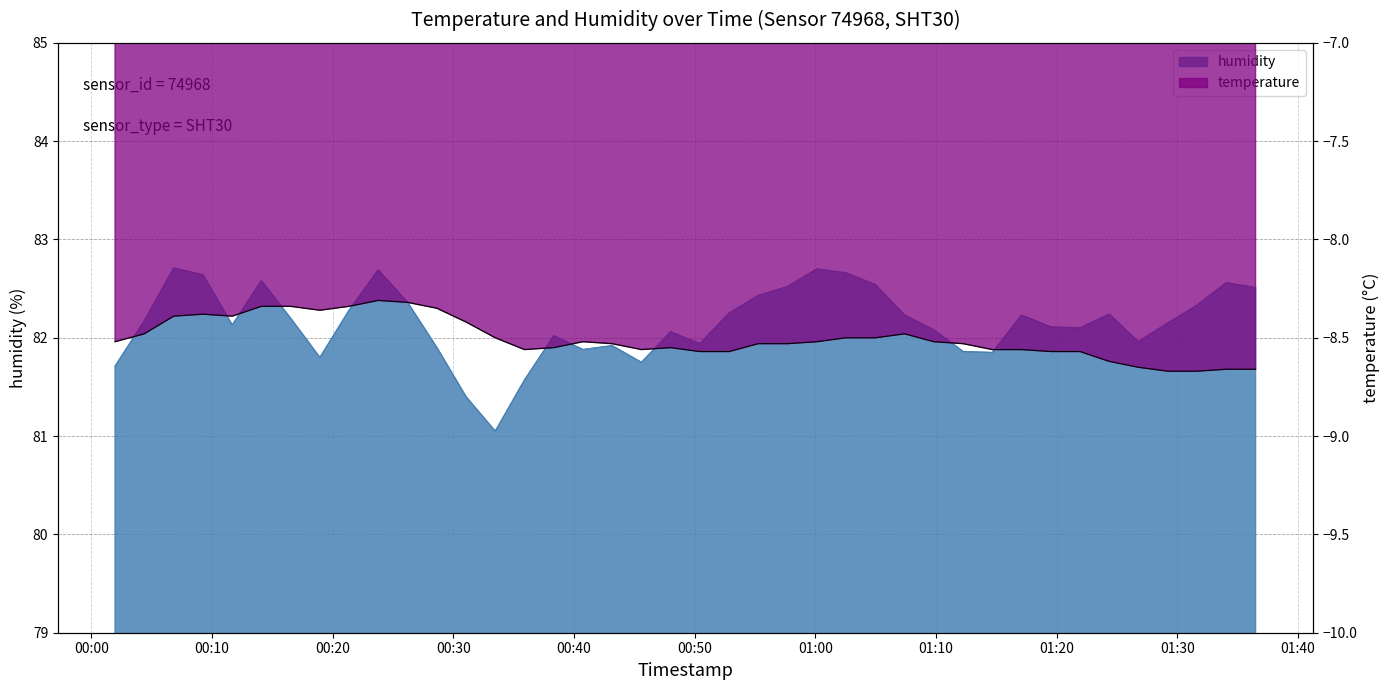

Reading left to right, transcribe all the data shown in this chart.

temperature: 2024-01-11T00:01:57=-8.5	2024-01-11T00:04:22=-8.5	2024-01-11T00:06:49=-8.4	2024-01-11T00:09:15=-8.4	2024-01-11T00:11:40=-8.4	2024-01-11T00:14:05=-8.3	2024-01-11T00:16:30=-8.3	2024-01-11T00:18:56=-8.4	2024-01-11T00:21:21=-8.3	2024-01-11T00:23:46=-8.3	2024-01-11T00:26:12=-8.3	2024-01-11T00:28:38=-8.3	2024-01-11T00:31:03=-8.4	2024-01-11T00:33:28=-8.5	2024-01-11T00:35:53=-8.6	2024-01-11T00:38:19=-8.6	2024-01-11T00:40:44=-8.5	2024-01-11T00:43:09=-8.5	2024-01-11T00:45:35=-8.6	2024-01-11T00:48:00=-8.6	2024-01-11T00:50:25=-8.6	2024-01-11T00:52:51=-8.6	2024-01-11T00:55:16=-8.5	2024-01-11T00:57:41=-8.5	2024-01-11T01:00:07=-8.5	2024-01-11T01:02:32=-8.5	2024-01-11T01:04:58=-8.5	2024-01-11T01:07:24=-8.5	2024-01-11T01:09:49=-8.5	2024-01-11T01:12:15=-8.5	2024-01-11T01:14:40=-8.6	2024-01-11T01:17:05=-8.6	2024-01-11T01:19:31=-8.6	2024-01-11T01:21:56=-8.6	2024-01-11T01:24:21=-8.6	2024-01-11T01:26:46=-8.7	2024-01-11T01:29:12=-8.7	2024-01-11T01:31:37=-8.7	2024-01-11T01:34:03=-8.7	2024-01-11T01:36:29=-8.7
humidity: 2024-01-11T00:01:57=81.7	2024-01-11T00:04:22=82.2	2024-01-11T00:06:49=82.7	2024-01-11T00:09:15=82.6	2024-01-11T00:11:40=82.1	2024-01-11T00:14:05=82.6	2024-01-11T00:16:30=82.2	2024-01-11T00:18:56=81.8	2024-01-11T00:21:21=82.3	2024-01-11T00:23:46=82.7	2024-01-11T00:26:12=82.4	2024-01-11T00:28:38=81.9	2024-01-11T00:31:03=81.4	2024-01-11T00:33:28=81.0	2024-01-11T00:35:53=81.6	2024-01-11T00:38:19=82.0	2024-01-11T00:40:44=81.9	2024-01-11T00:43:09=81.9	2024-01-11T00:45:35=81.8	2024-01-11T00:48:00=82.1	2024-01-11T00:50:25=81.9	2024-01-11T00:52:51=82.2	2024-01-11T00:55:16=82.4	2024-01-11T00:57:41=82.5	2024-01-11T01:00:07=82.7	2024-01-11T01:02:32=82.7	2024-01-11T01:04:58=82.5	2024-01-11T01:07:24=82.2	2024-01-11T01:09:49=82.1	2024-01-11T01:12:15=81.9	2024-01-11T01:14:40=81.8	2024-01-11T01:17:05=82.2	2024-01-11T01:19:31=82.1	2024-01-11T01:21:56=82.1	2024-01-11T01:24:21=82.2	2024-01-11T01:26:46=82.0	2024-01-11T01:29:12=82.2	2024-01-11T01:31:37=82.3	2024-01-11T01:34:03=82.6	2024-01-11T01:36:29=82.5